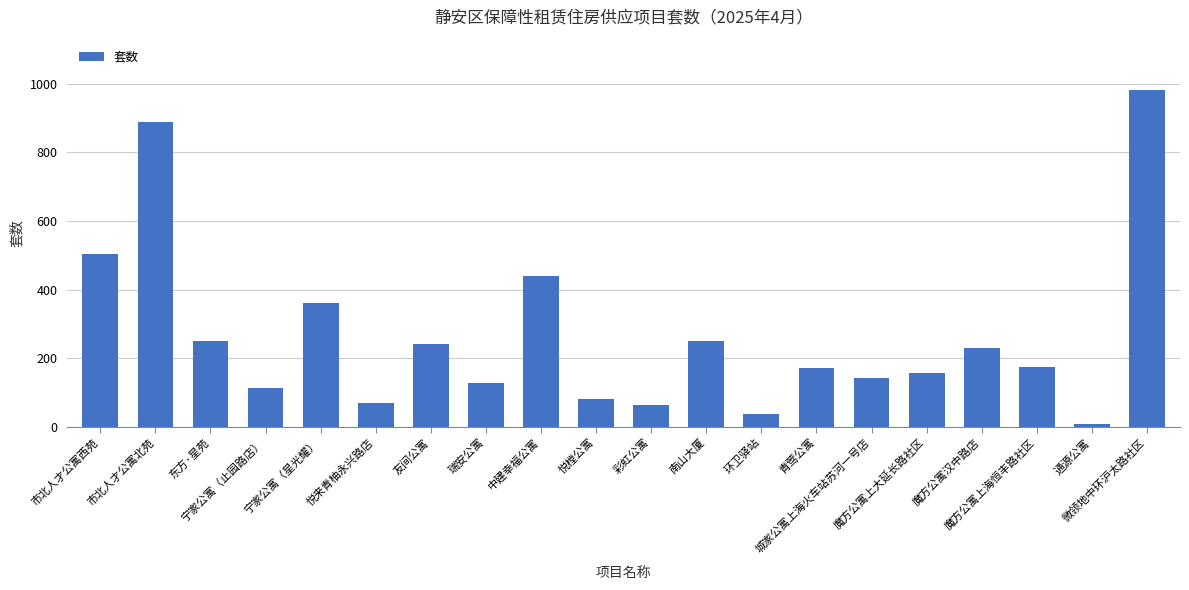

What is the greatest value displayed?

981